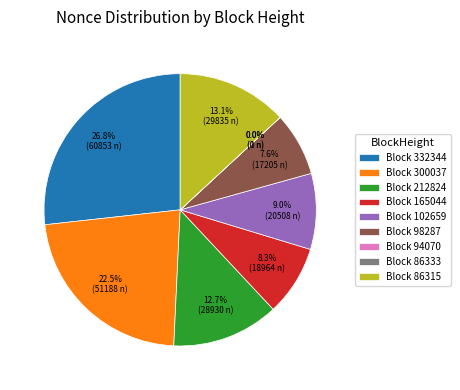

Does Block 165044 account for over 50% of the chart?

No